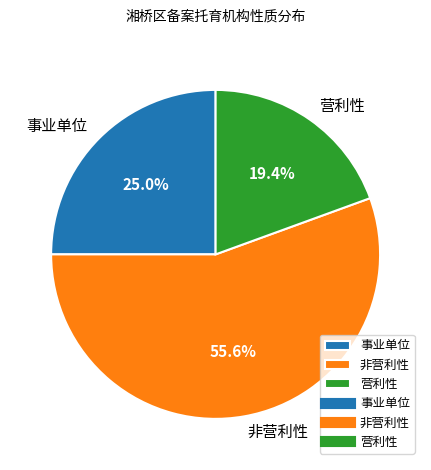

Which slice is the largest?

非营利性